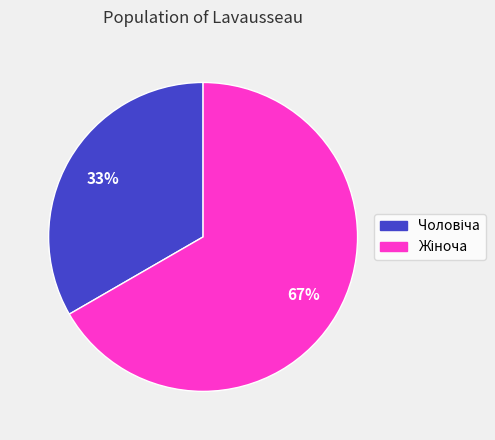

Is there any slice that represents more than half of the pie?

Yes